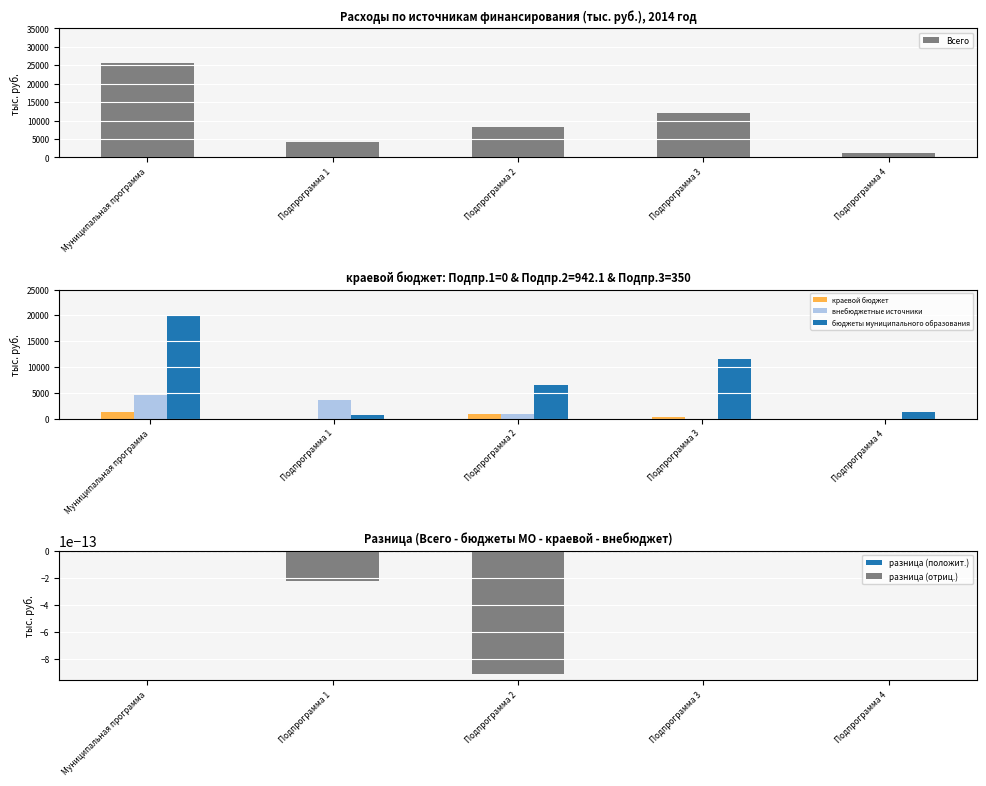

Where is внебюджетные источники nearest to the value 2246?

Подпрограмма 2